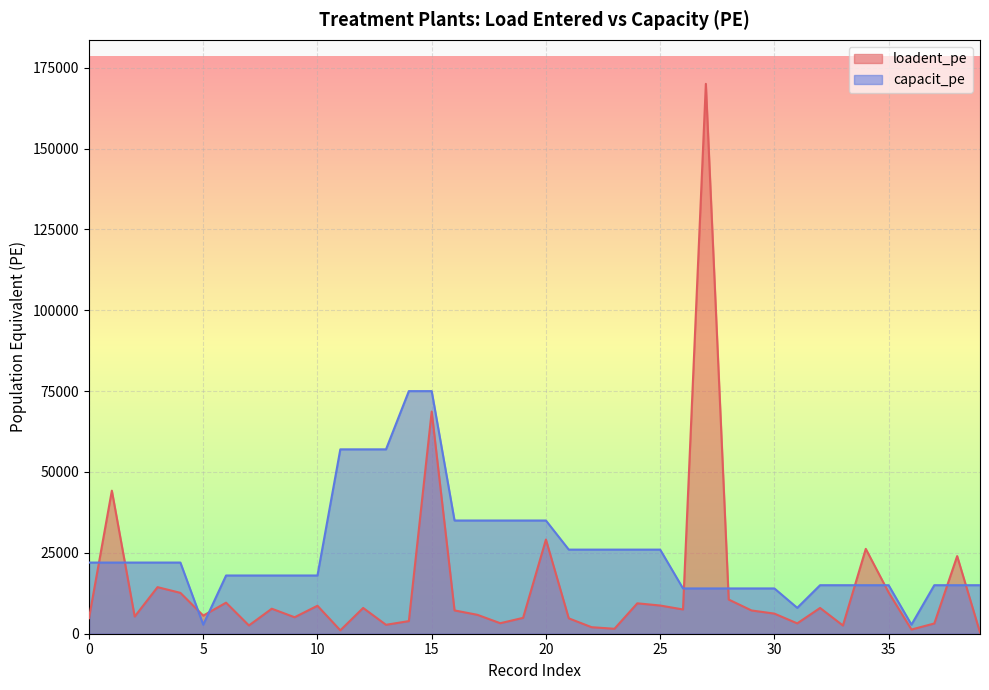

How many interior local peaks does the loadent_pe series have?

13